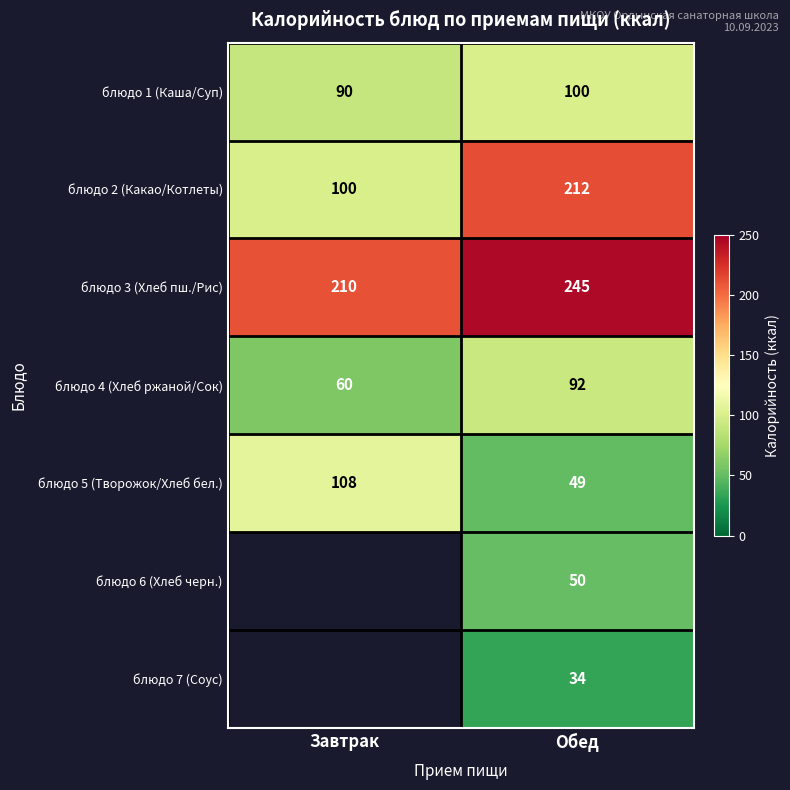

What is the sum of the блюдо 1 (Каша/Суп) values at Обед and Завтрак?

190